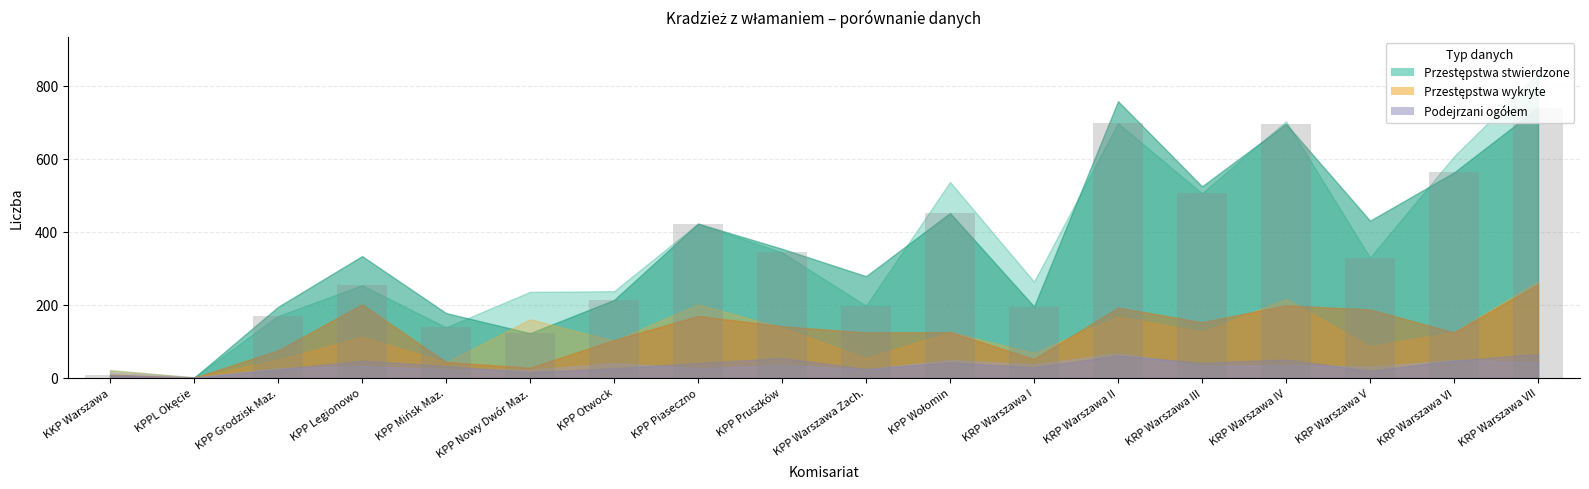

At which category does the chart reach its peak across all series?

KRP Warszawa VII